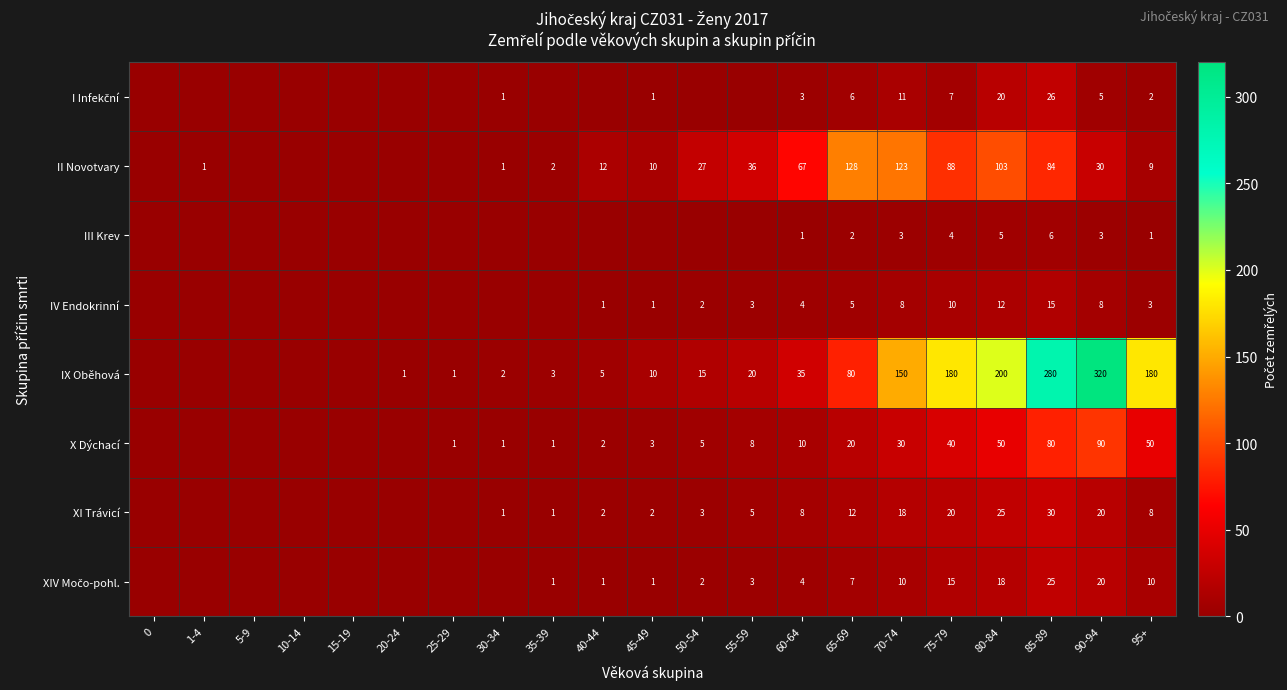

What is the difference between the highest and lowest values at 60-64?

66